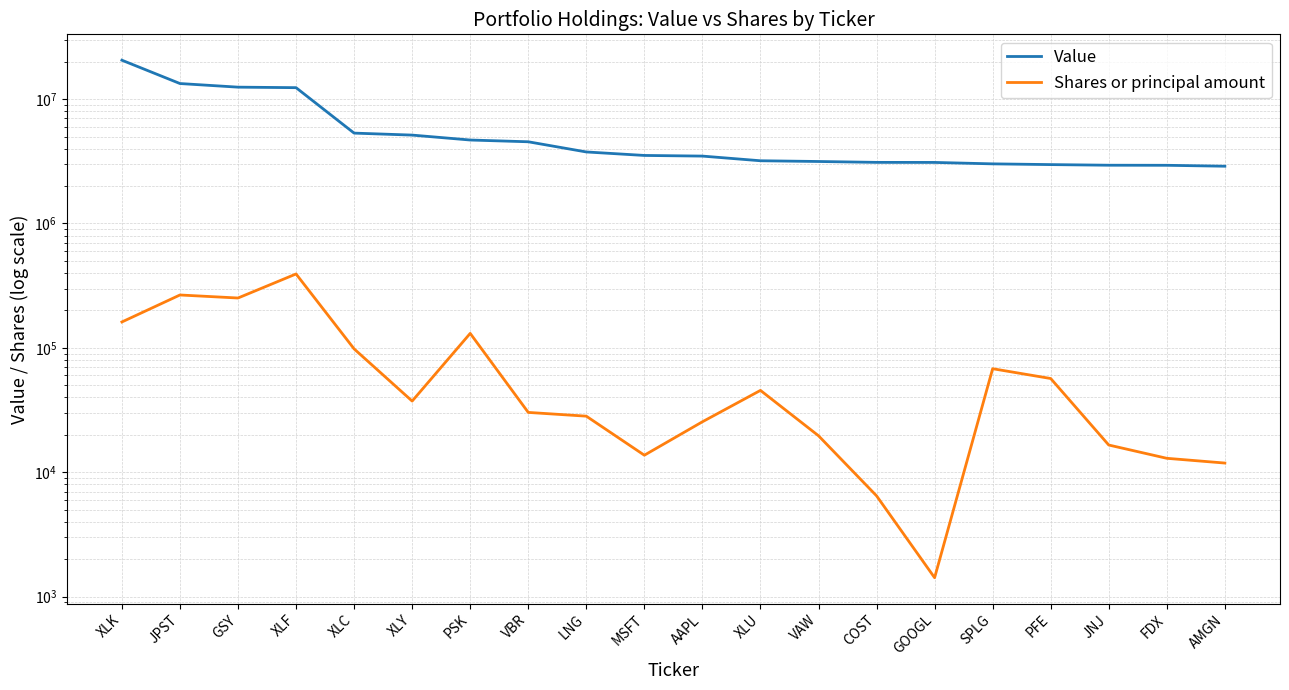

What is the difference between the maximum and minimum values in the Shares or principal amount series?

391239